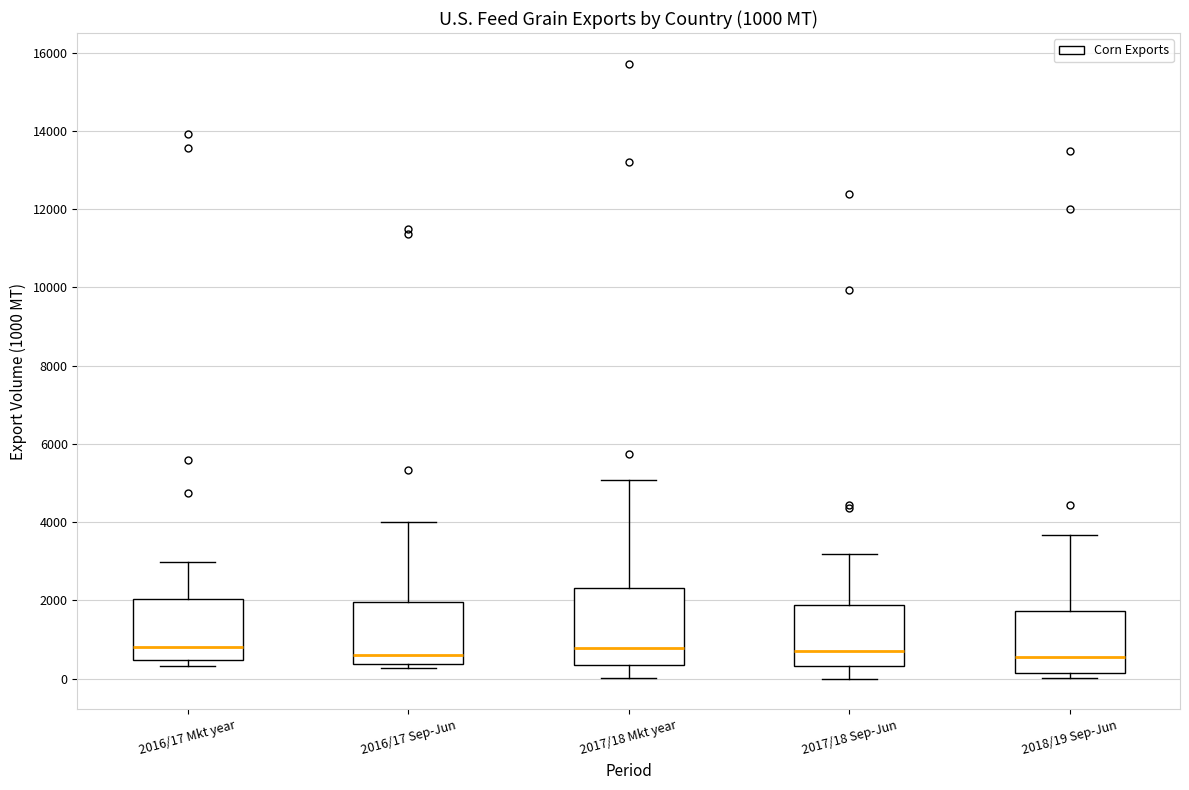

Comparing the boxes themselves (not the whiskers), which one is the tallest?

2017/18 Mkt year